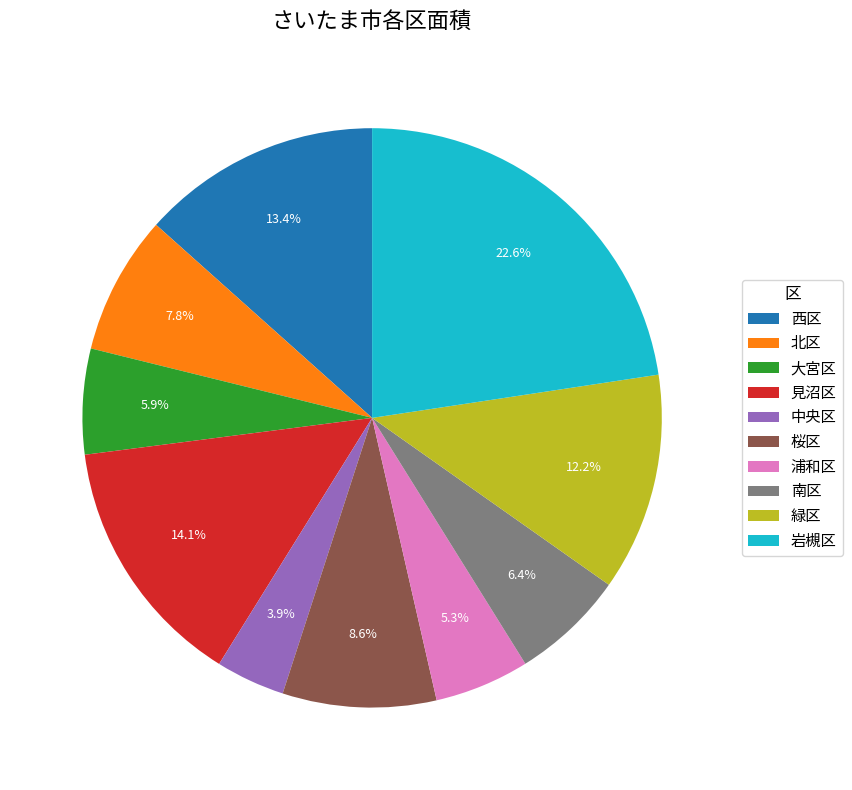

Does 北区 account for over 50% of the chart?

No